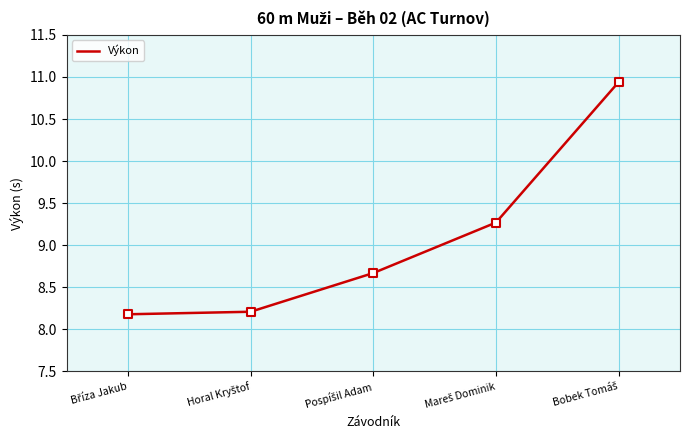

Which has a higher value, Horal Kryštof or Bobek Tomáš?

Bobek Tomáš